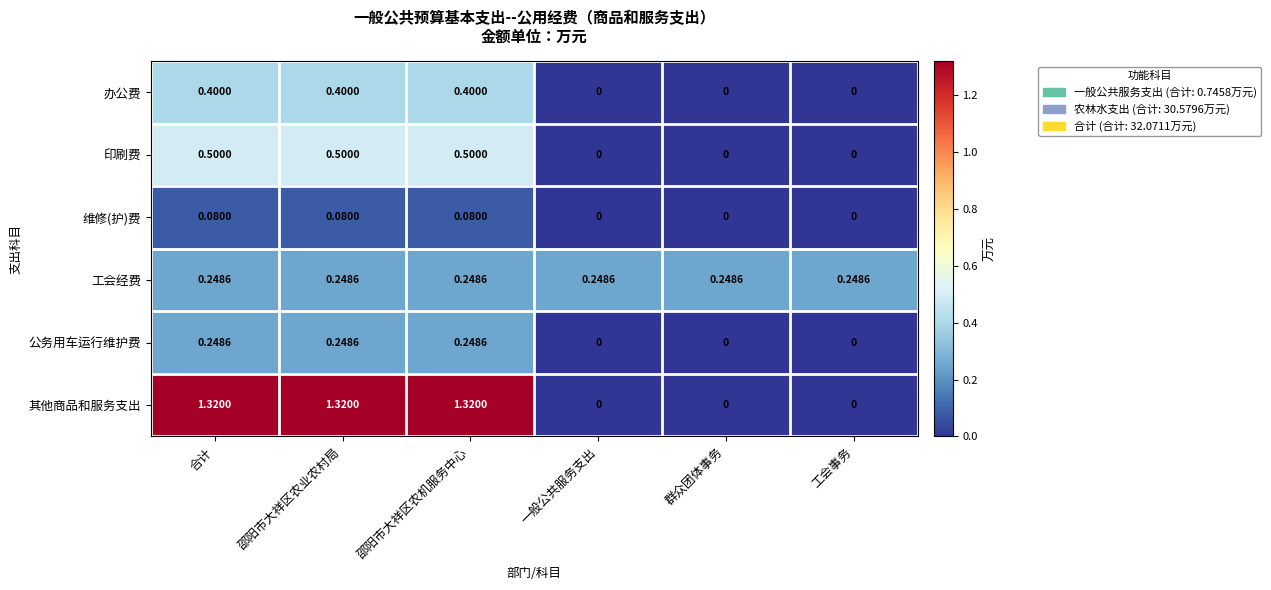

Which series has the largest total across all categories?

其他商品和服务支出